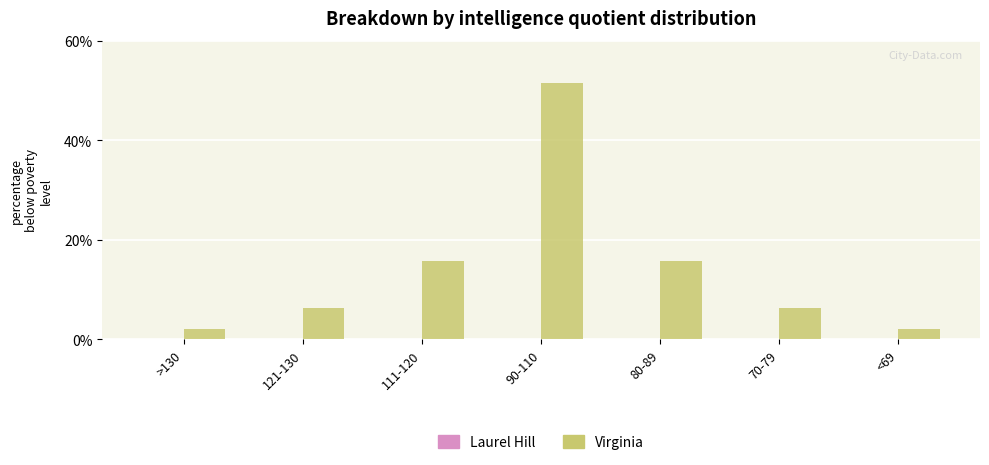

What is the greatest value displayed?

51.6